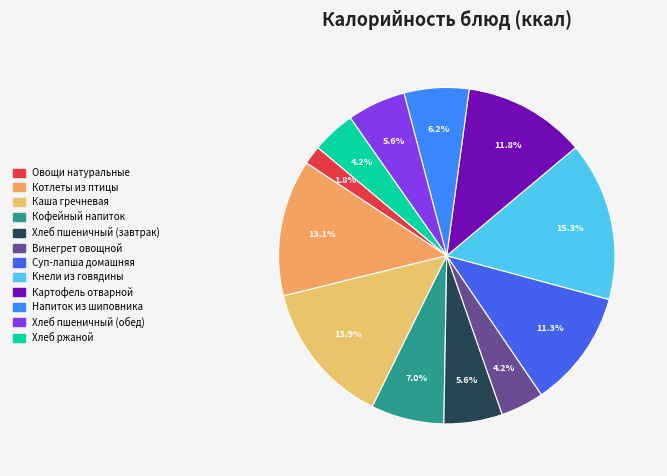

Count the number of slices in the pie.

12